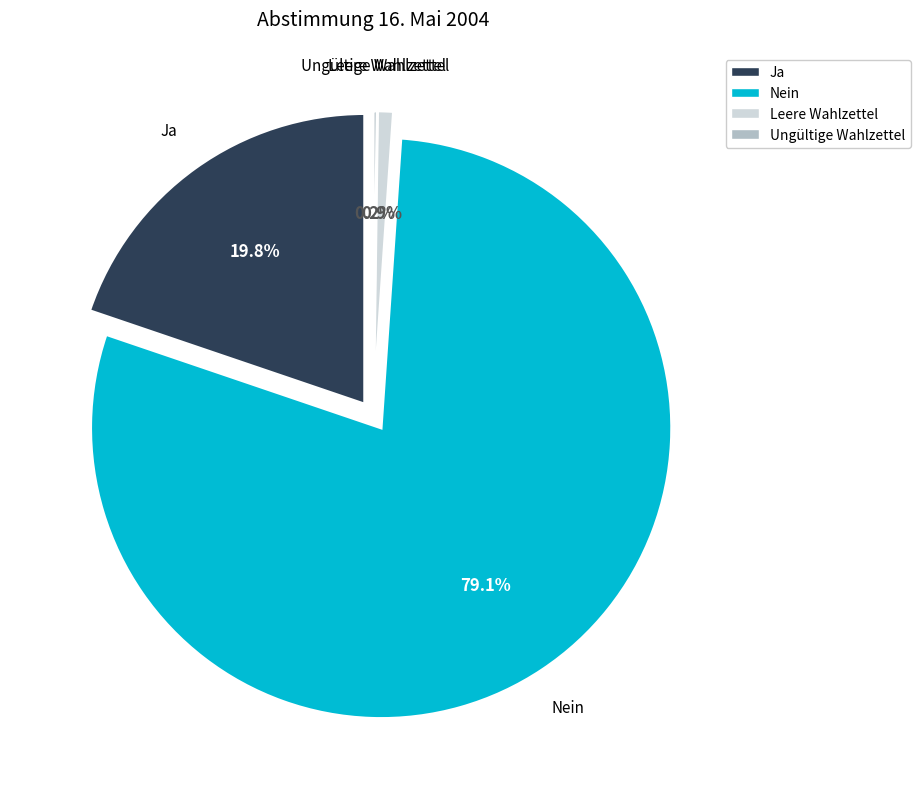

To the nearest percent, what is the difference between the largest and smallest slice percentages?

79%